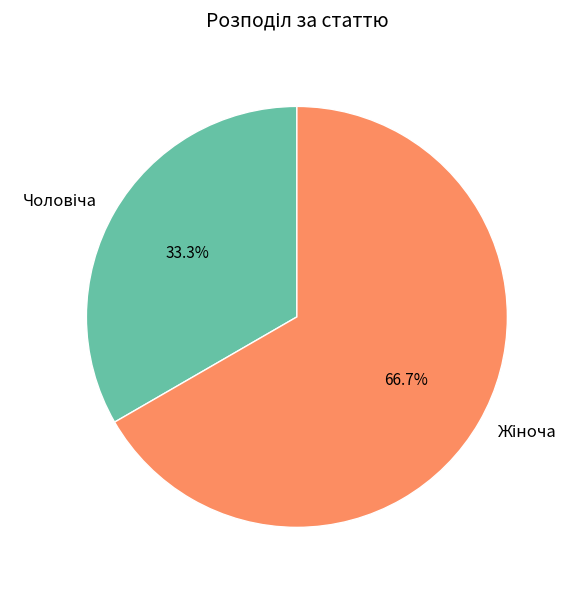

Is there a majority slice in this chart?

Yes